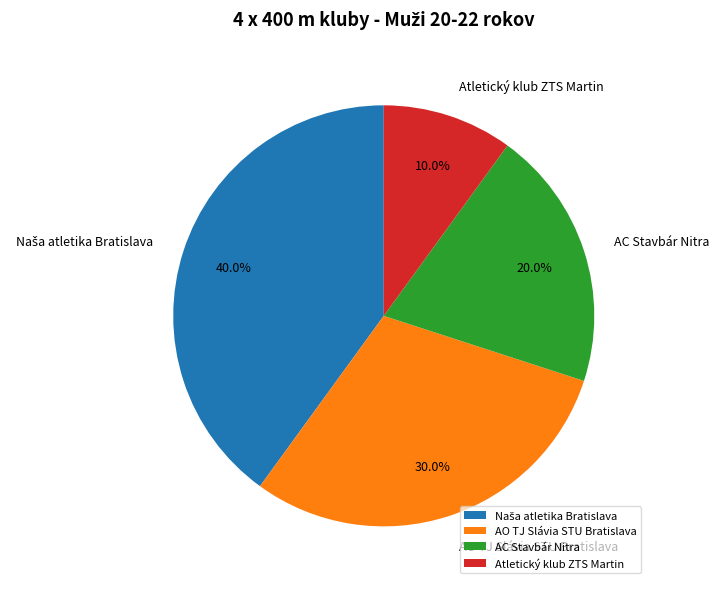

How many slices are in this pie chart?

4